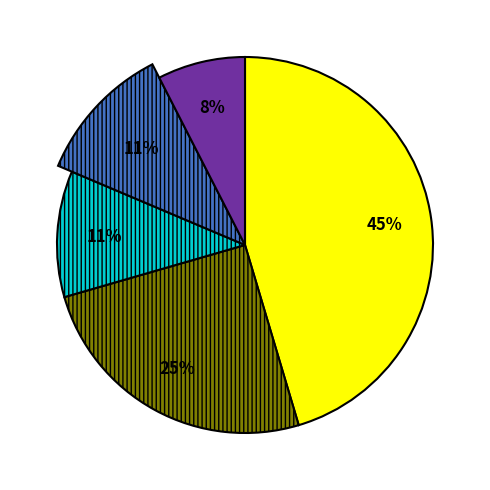

Is it true that pct85 is 1% of the pie?

False